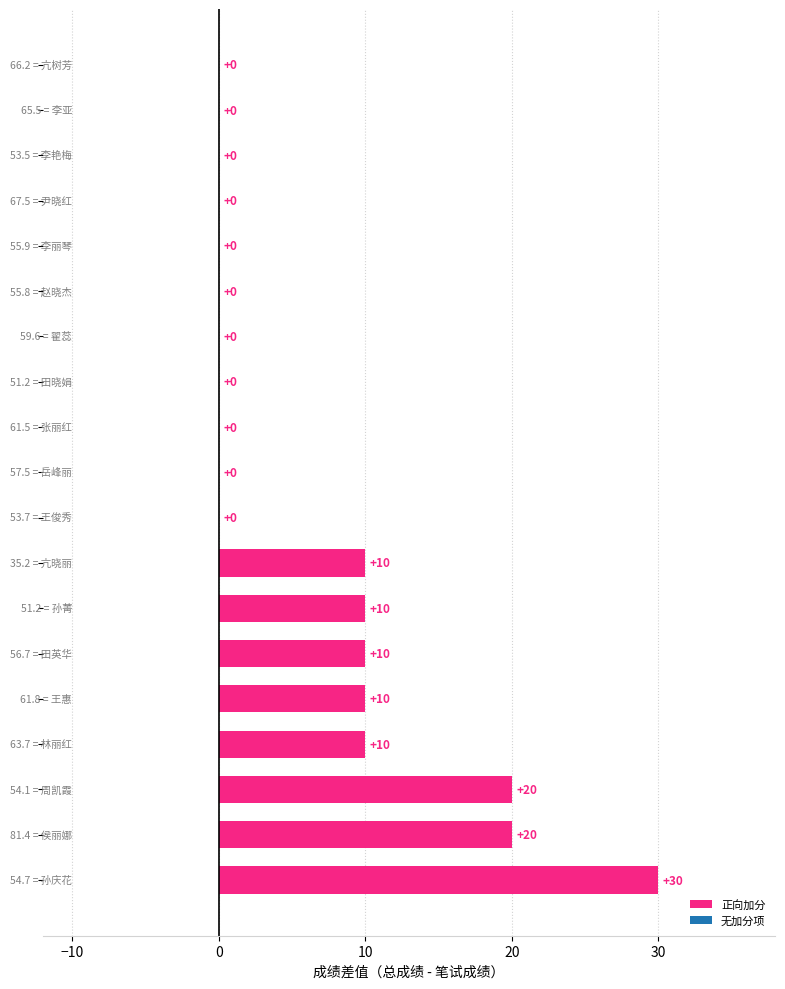

What is the sum of all values?

120.0